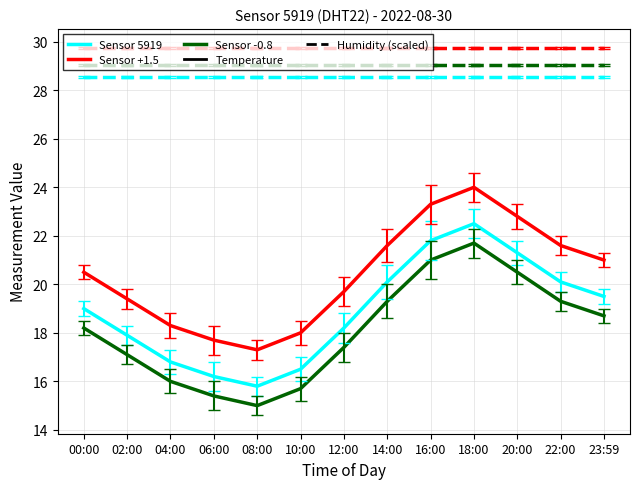

At which category is the sum across all series the highest?

18:00